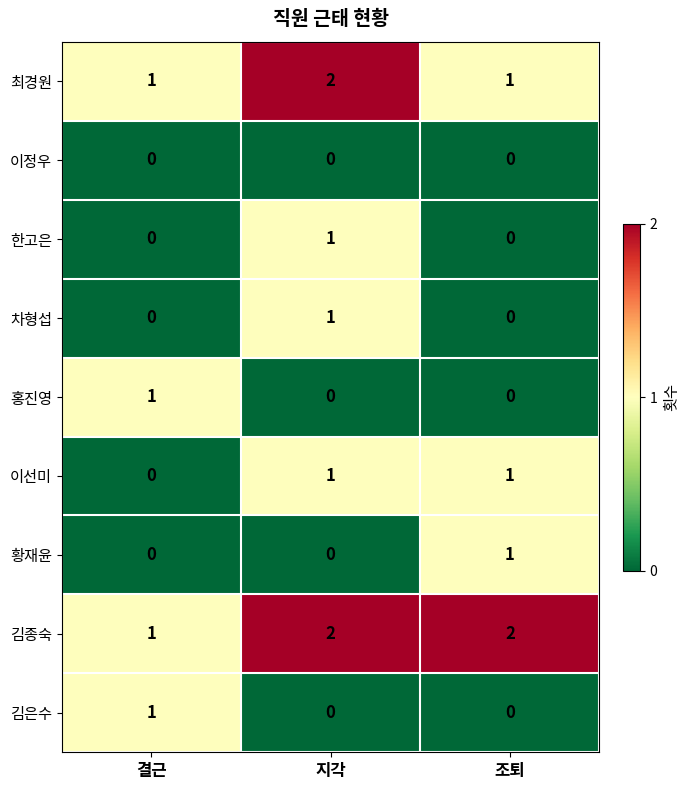

Count the number of categories in the chart.

3